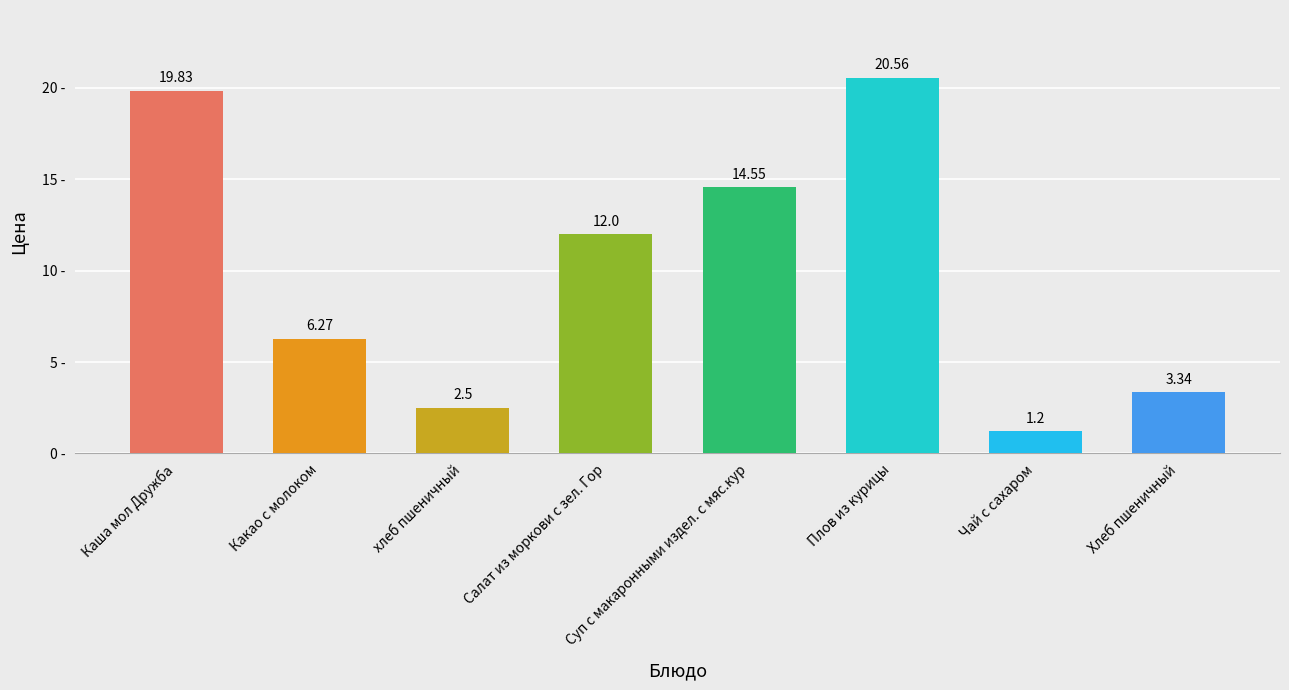

At which category does the chart reach its peak across all series?

Плов из курицы